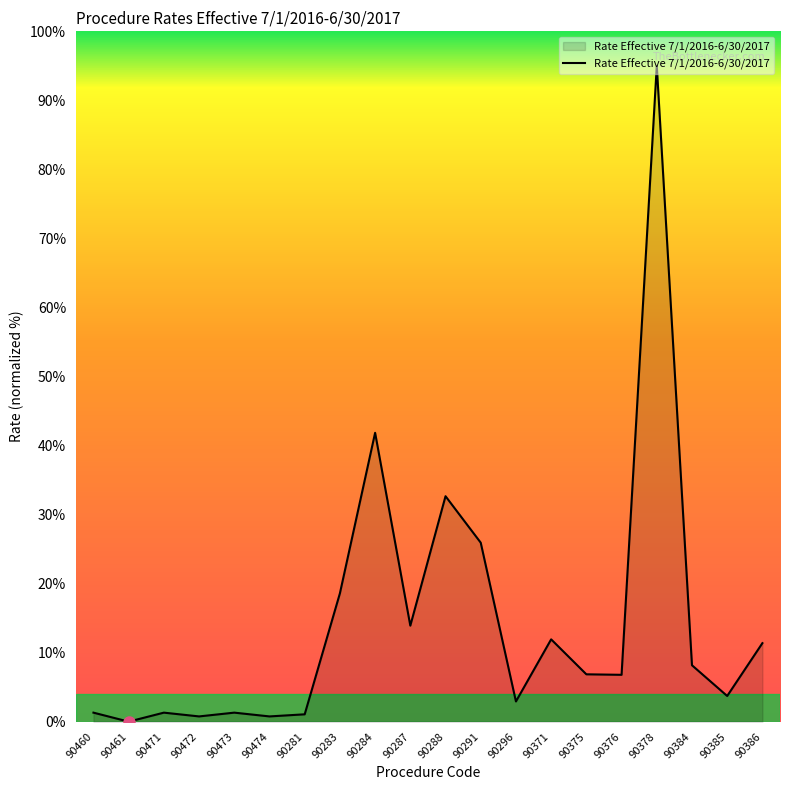

True or false: the data shows 1.1 at 90281.

True